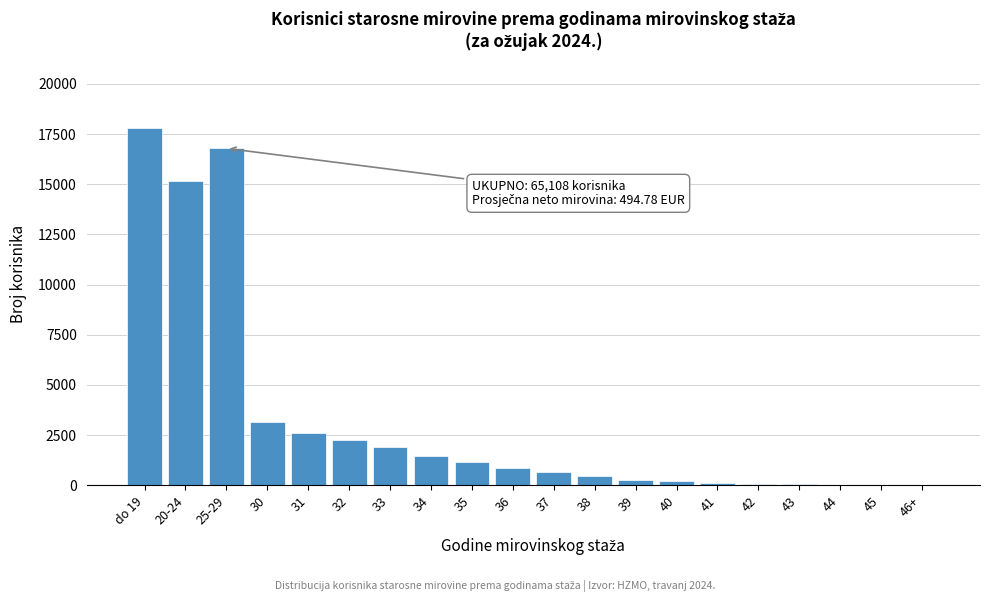

Is it true that the value at 20-24 is 19771?

False